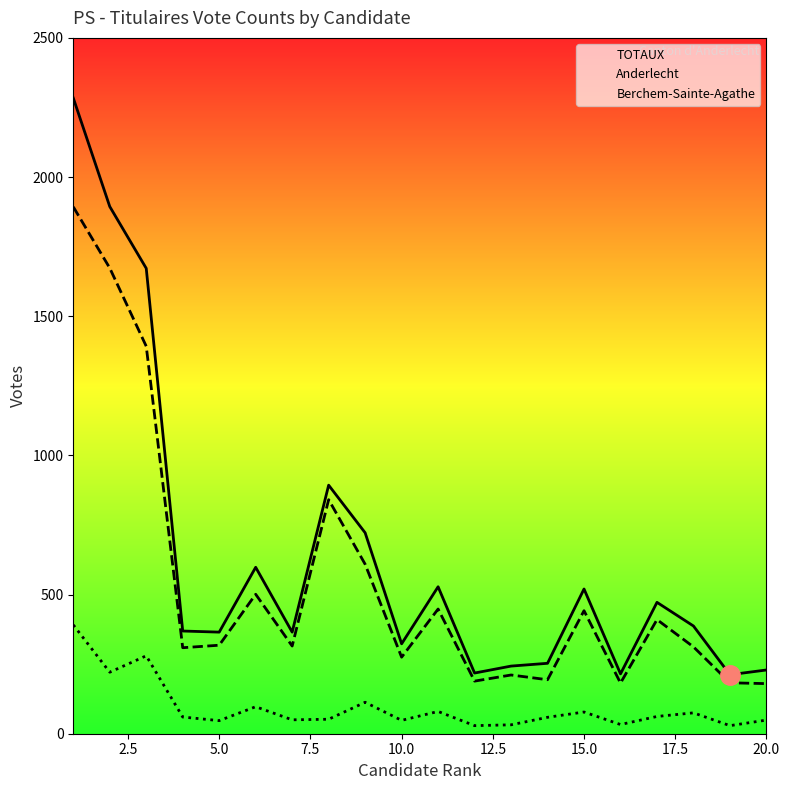

Rank the series by their average value, from highest to lowest.

TOTAUX, Anderlecht, Berchem-Sainte-Agathe